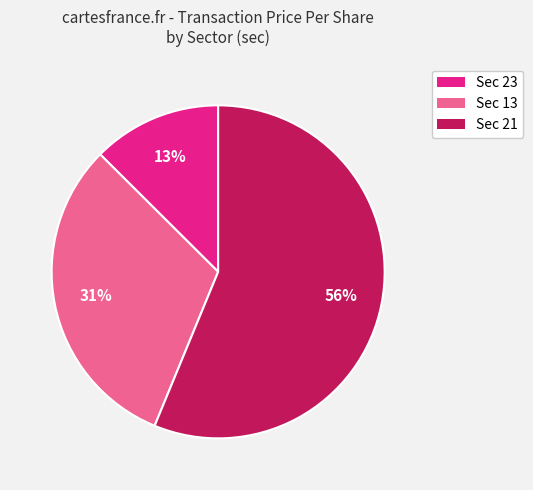

Rank the categories by value from highest to lowest.

Sec 21, Sec 13, Sec 23